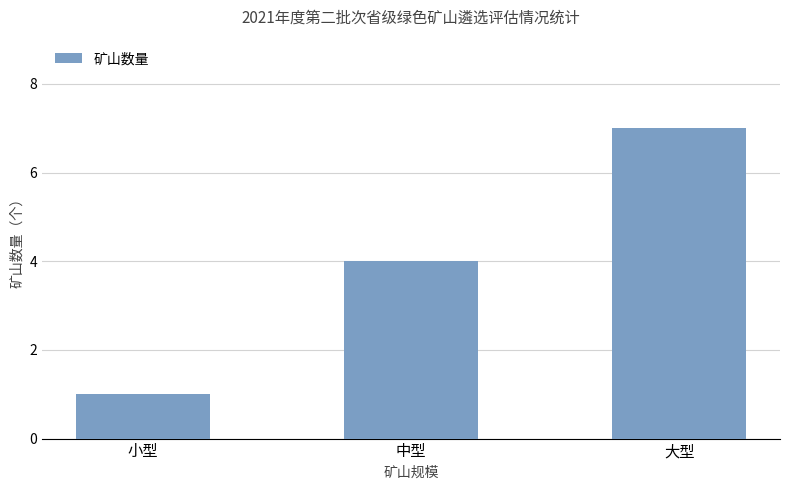

What is the maximum value shown in the chart?

7